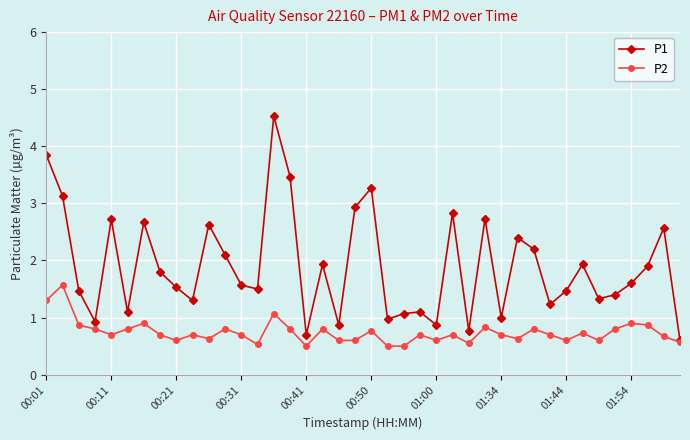

List the series in order of their peak value, highest first.

P1, P2